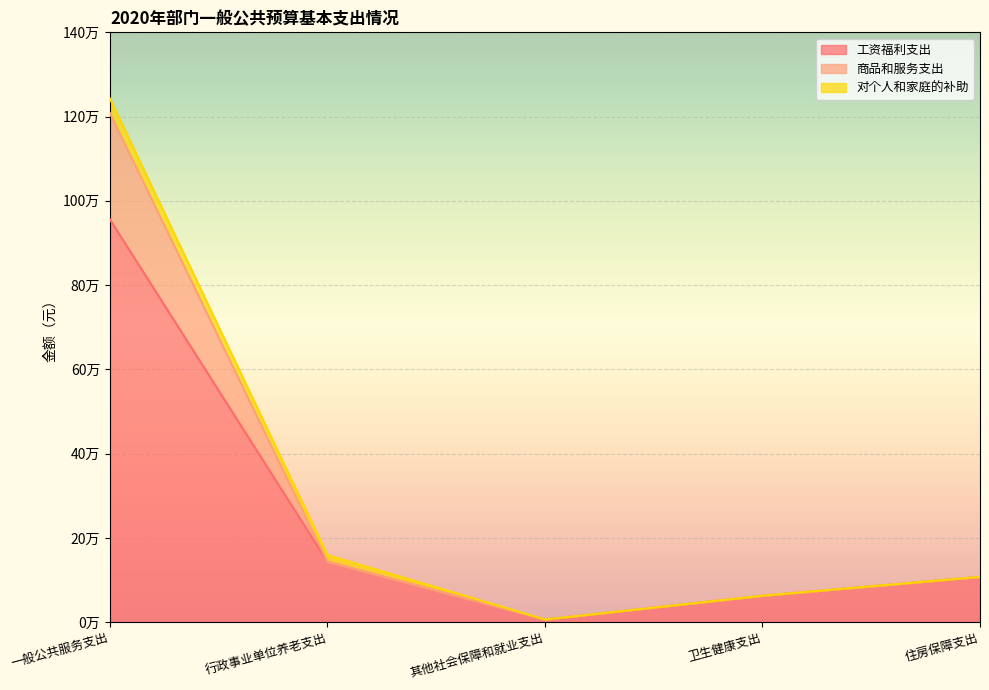

The value of 商品和服务支出 at 行政事业单位养老支出 is 64609.0. True or false?

False